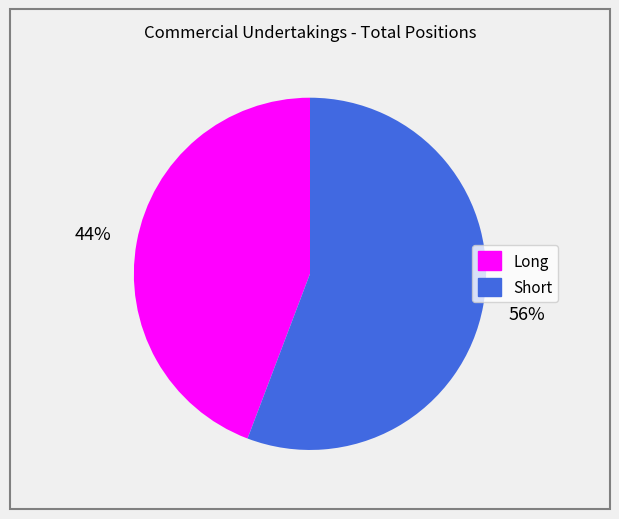

True or false: Short accounts for 56% of the total.

True